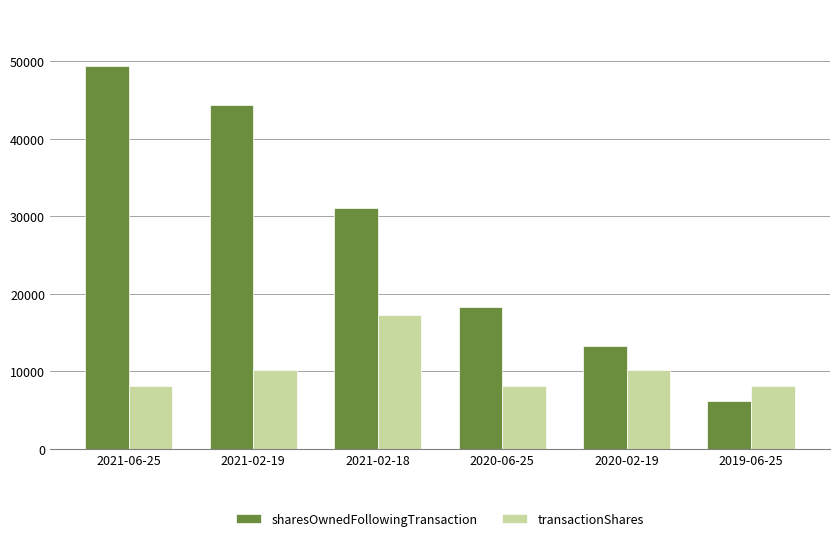

What is the difference between the maximum and minimum values in the sharesOwnedFollowingTransaction series?

43141